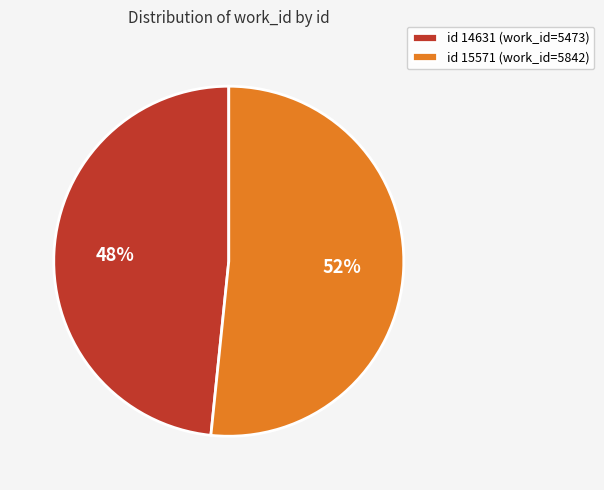

Rank the categories by value from lowest to highest.

id 14631 (work_id=5473), id 15571 (work_id=5842)